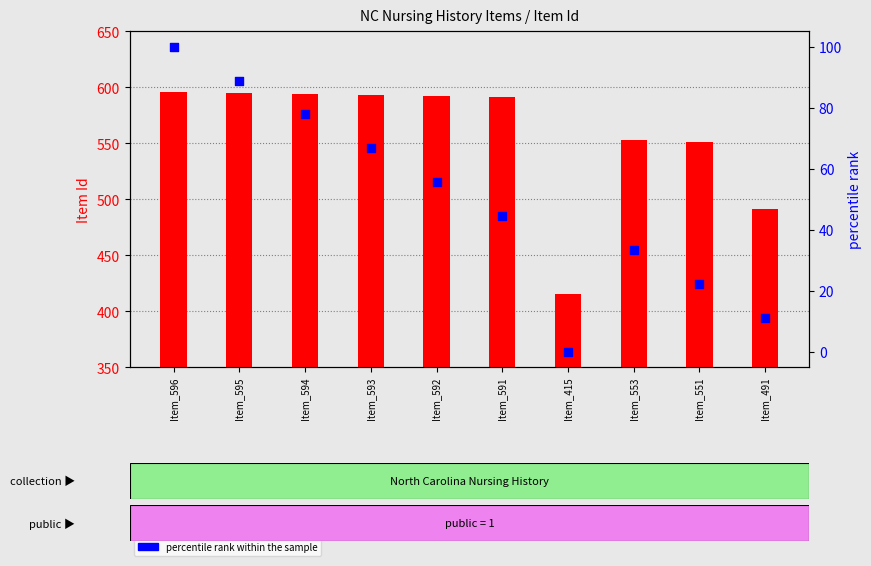

At which category is the sum across all series the highest?

Item_596